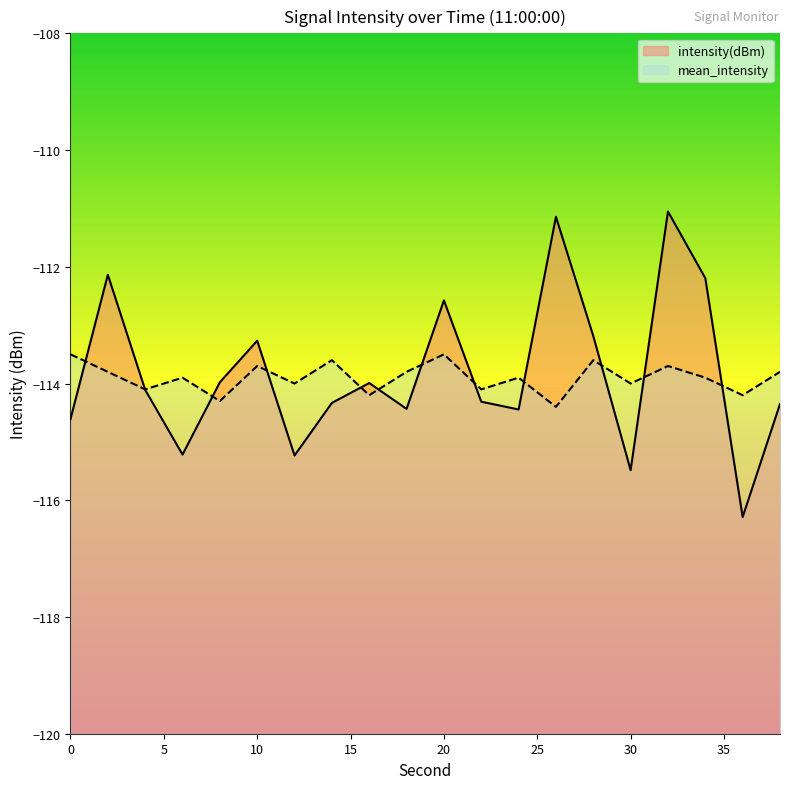

What is the difference between the intensity(dBm) values at 32 and 28?

2.1